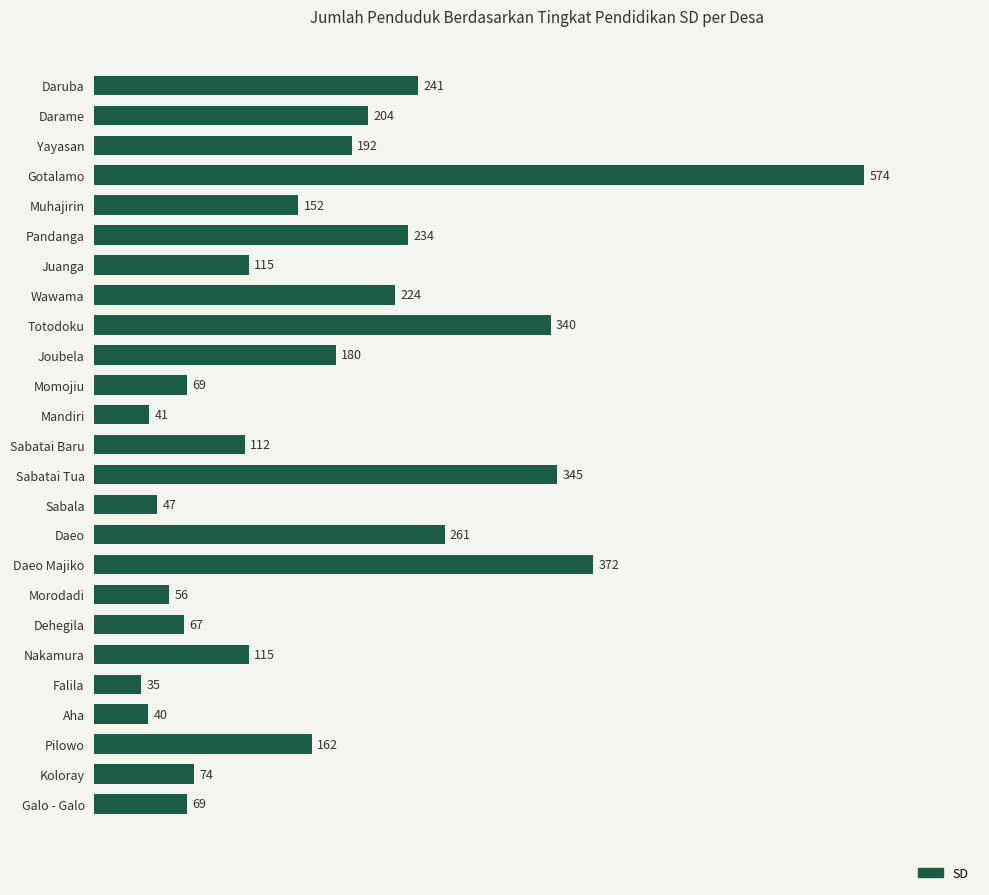

What is the change in value from Daruba to Galo - Galo?

-172